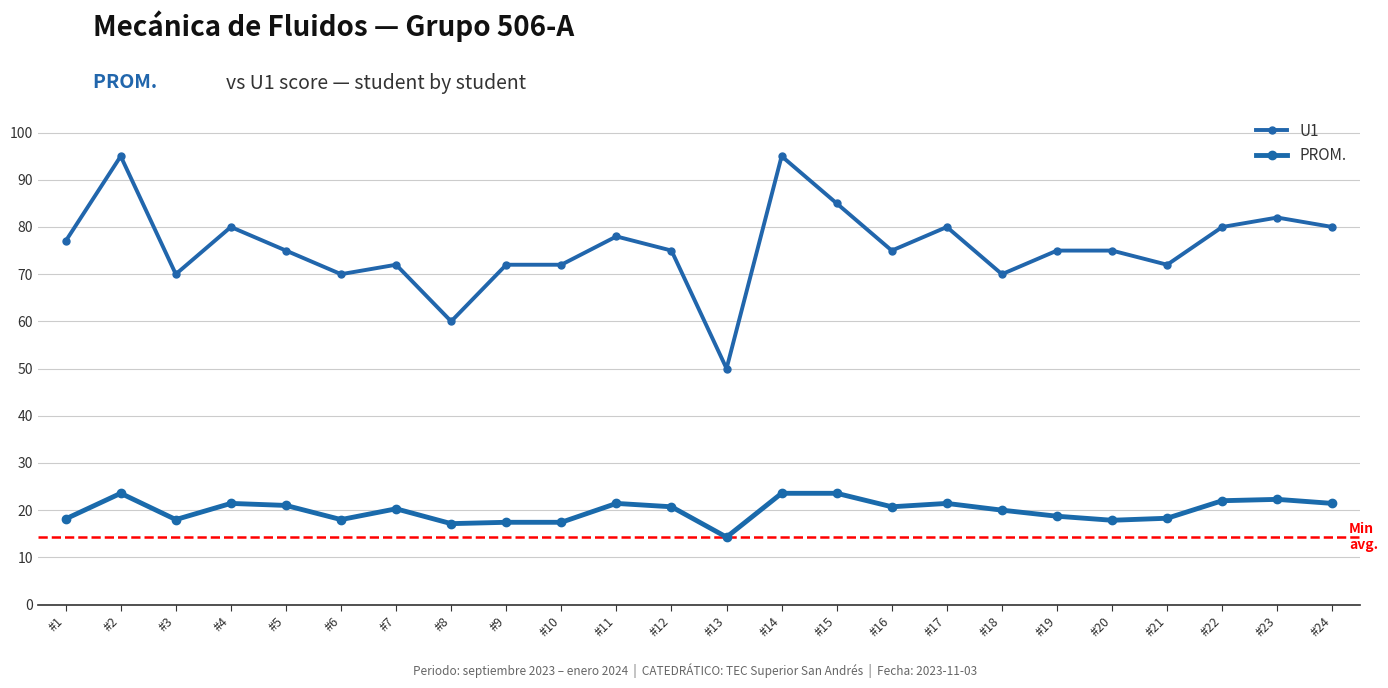

At which label is PROM. closest to 18?

#3